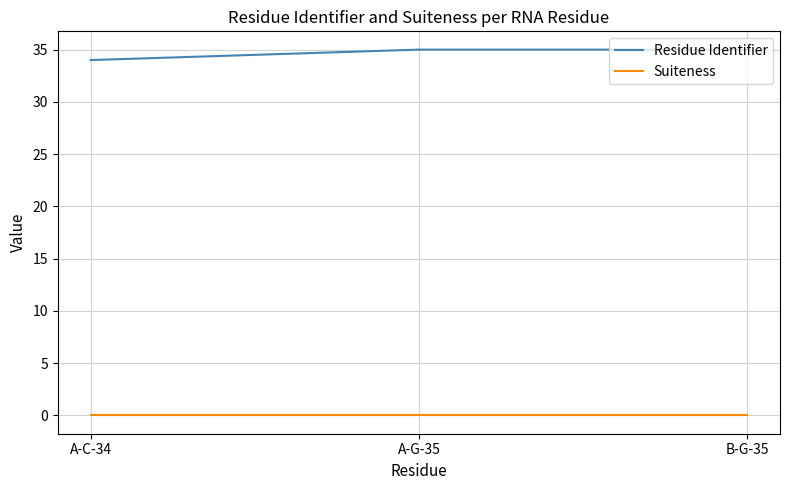

Reading right to left, transcribe all the data shown in this chart.

Residue Identifier: 35	35	34
Suiteness: 0	0	0